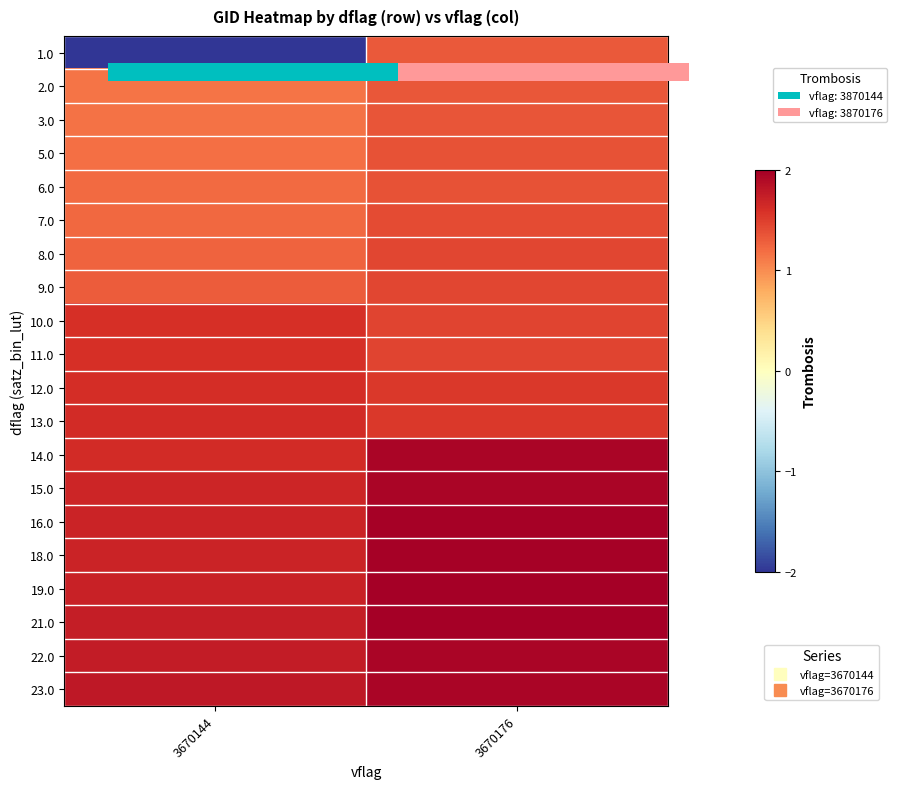

How many distinct data groups are displayed?

20